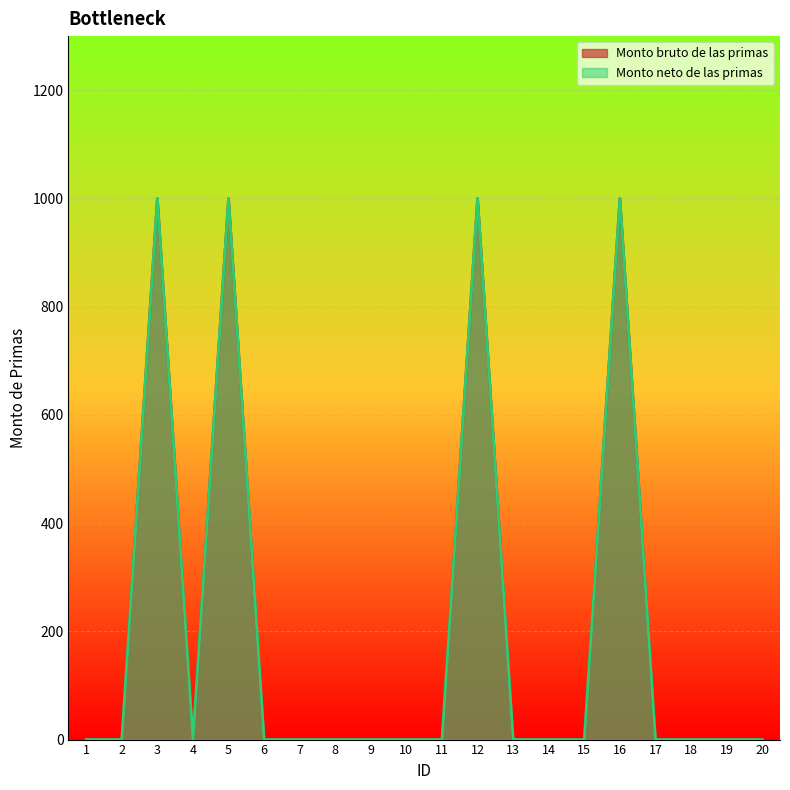

What is the value of the Monto bruto de las primas point at the 5th from the left?

1000